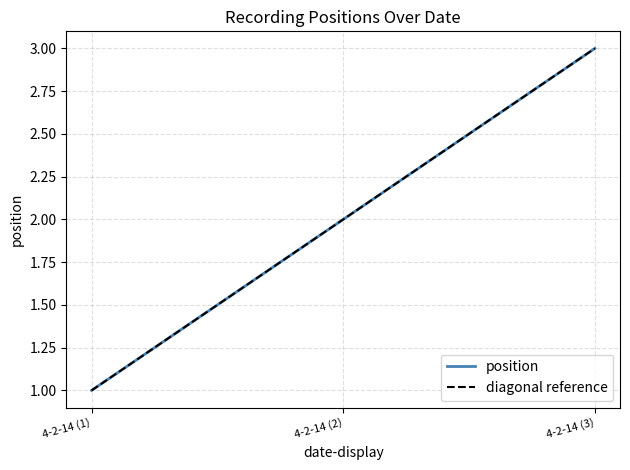

How many data points does each series have?

3